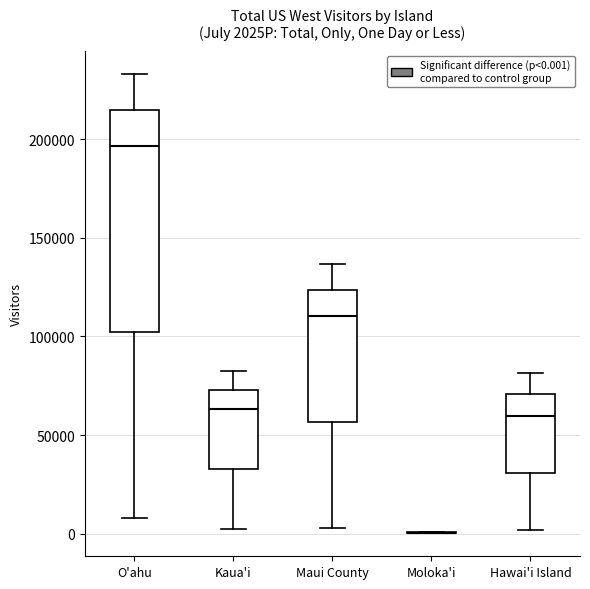

Reading left to right, transcribe this box plot: for each box, give where its median line is, the range the box spans, and where its two whiskers end, as read against the y-axis. The values are not printed on the chart, so give them approximately, as read against the axis.

O'ahu: median 195000, box 100000 to 215000, whiskers 10000 to 235000
Kaua'i: median 65000, box 35000 to 75000, whiskers 0 to 85000
Maui County: median 110000, box 55000 to 125000, whiskers 5000 to 135000
Moloka'i: box collapsed to a line at 0, whiskers 0 to 0
Hawai'i Island: median 60000, box 30000 to 70000, whiskers 0 to 80000